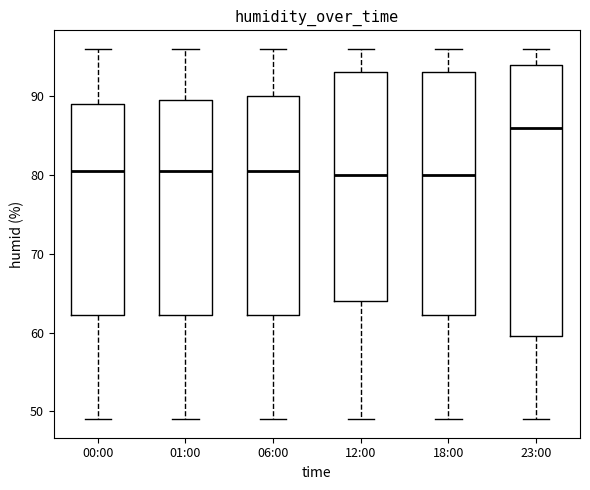

Which box is the tallest, from its lower edge to its upper edge?

23:00